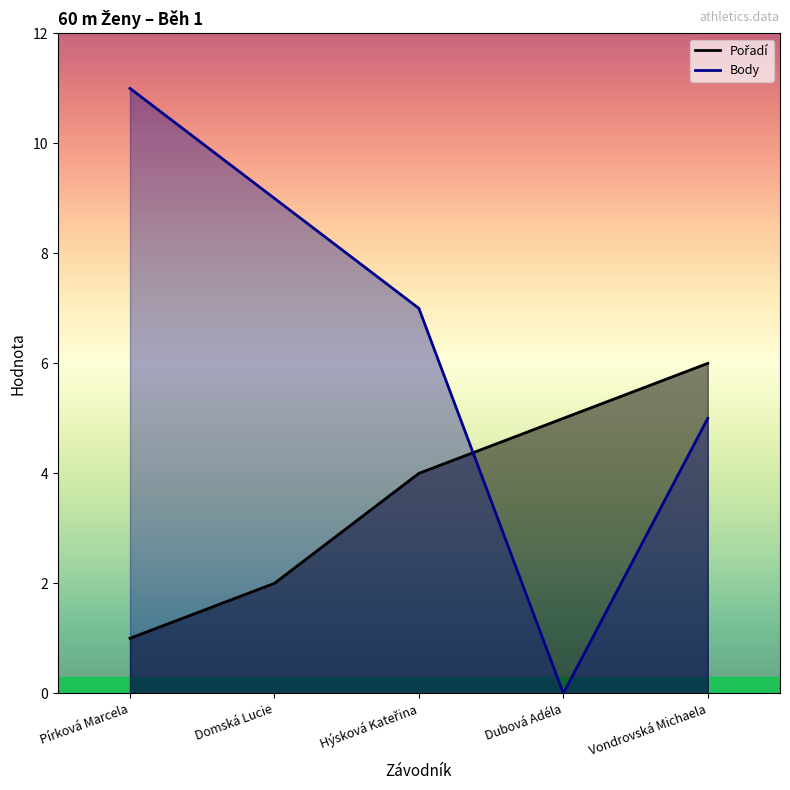

What are all the series names shown in the legend?

Pořadí, Body